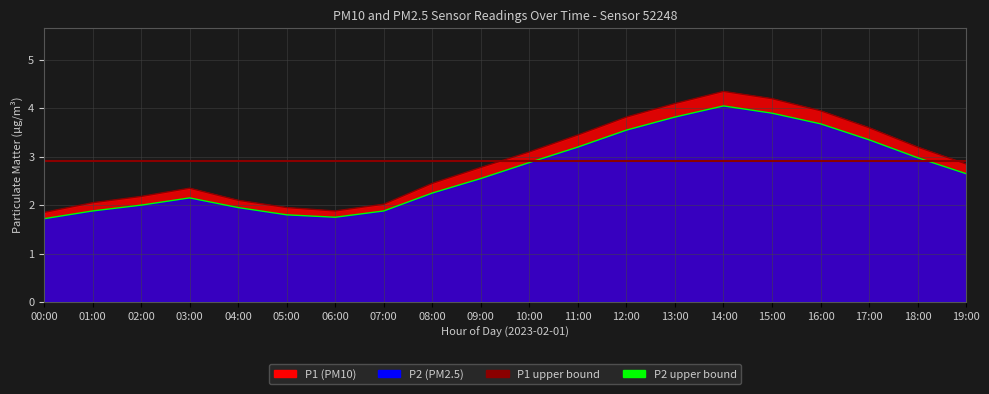

At which category does the chart reach its peak across all series?

14:00